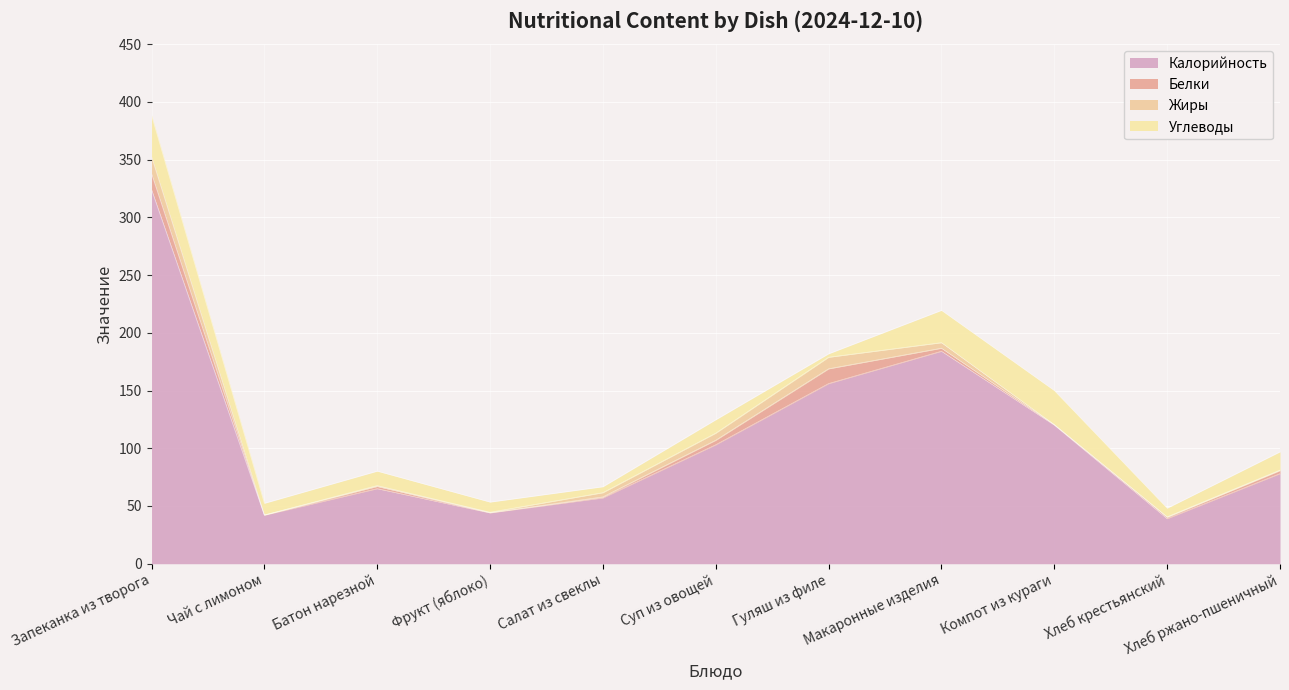

What are all the series names shown in the legend?

Калорийность, Белки, Жиры, Углеводы